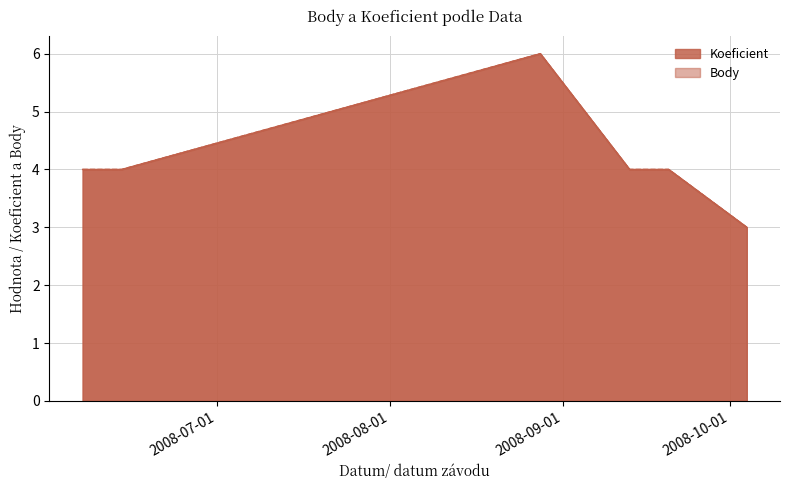

Which series has the largest total across all categories?

Koeficient